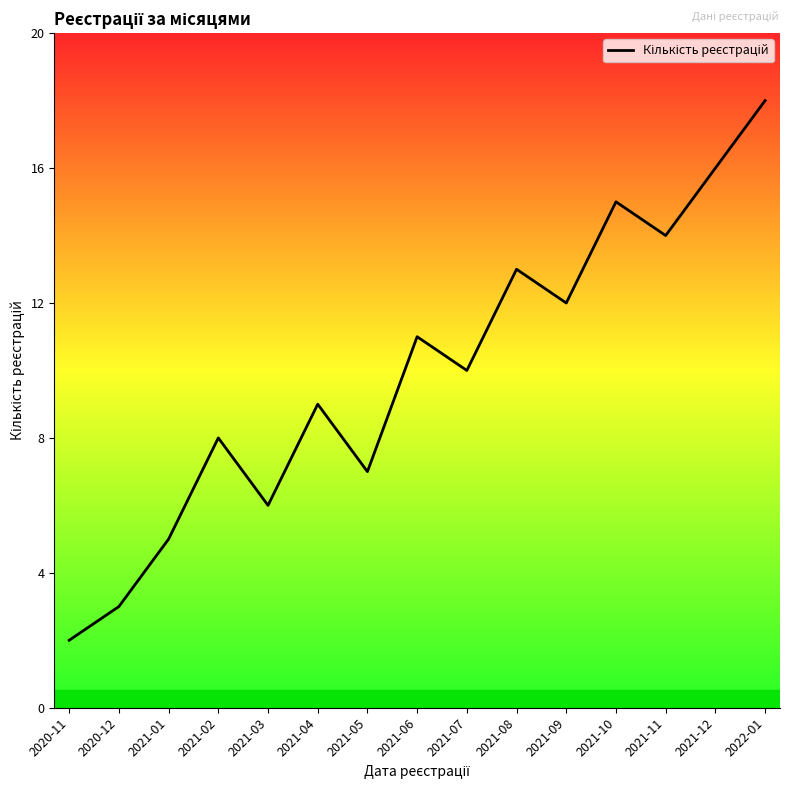

What is the change in value from 2021-01 to 2021-07?

+5